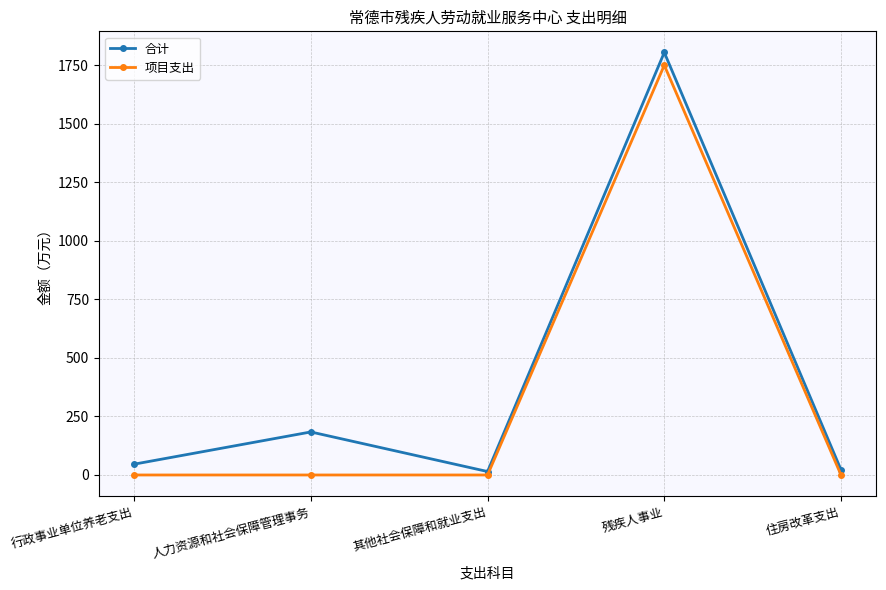

The value of 项目支出 at 住房改革支出 is 0.0. True or false?

True